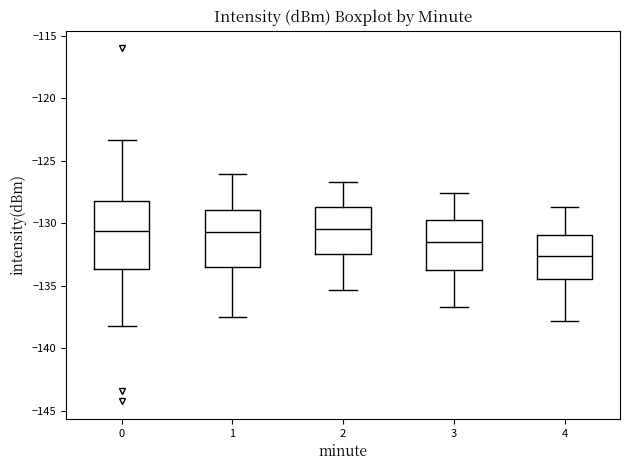

Which box has the lowest median line?

4